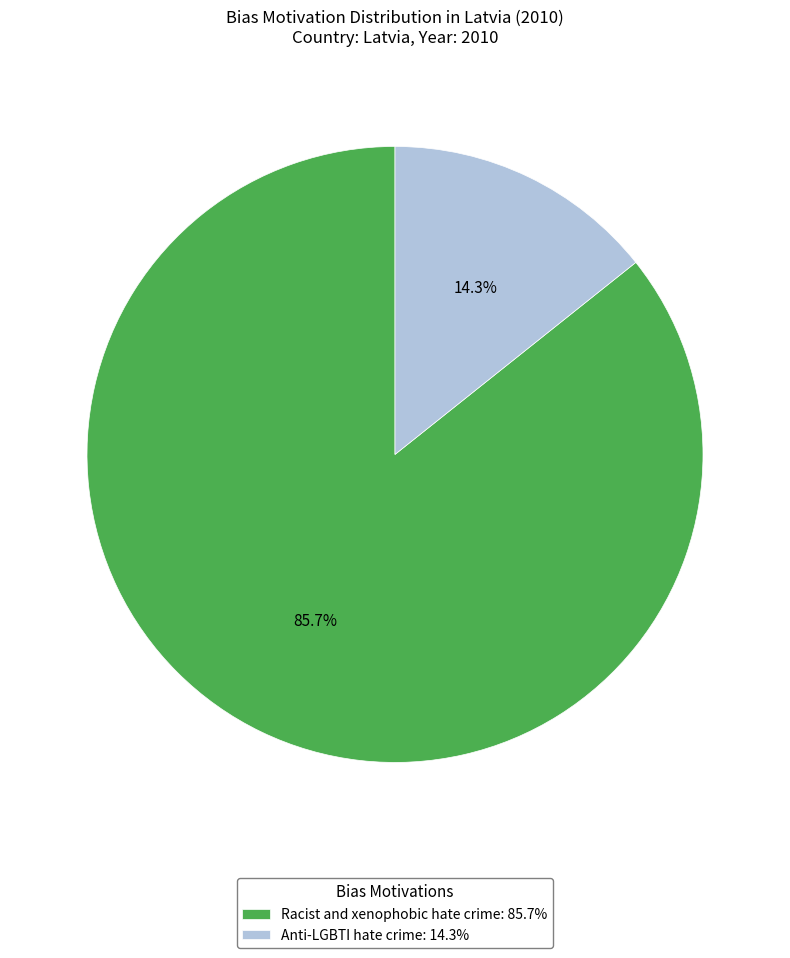

How many segments does this pie chart have?

2